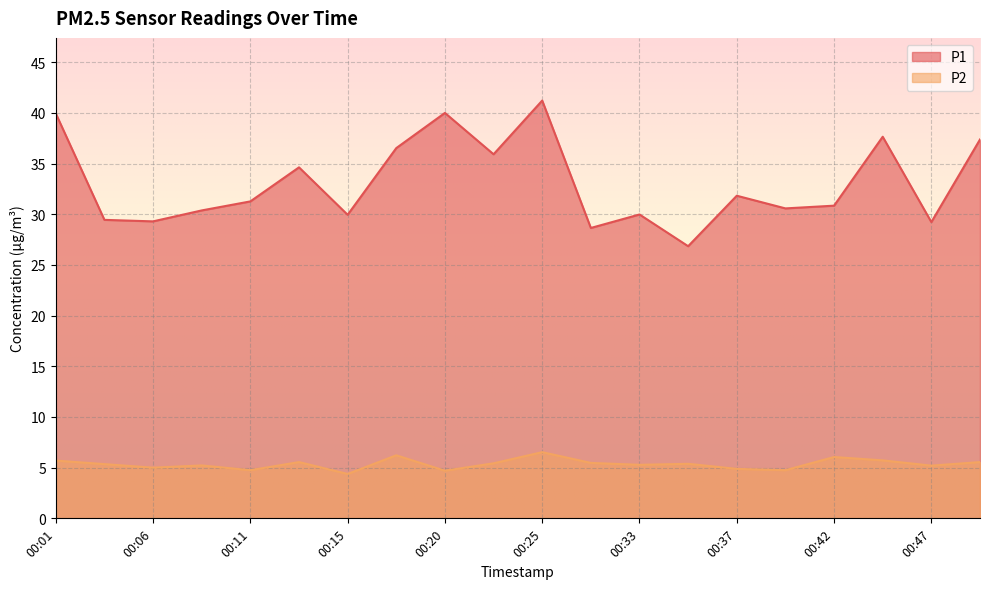

How many series are shown in this chart?

2